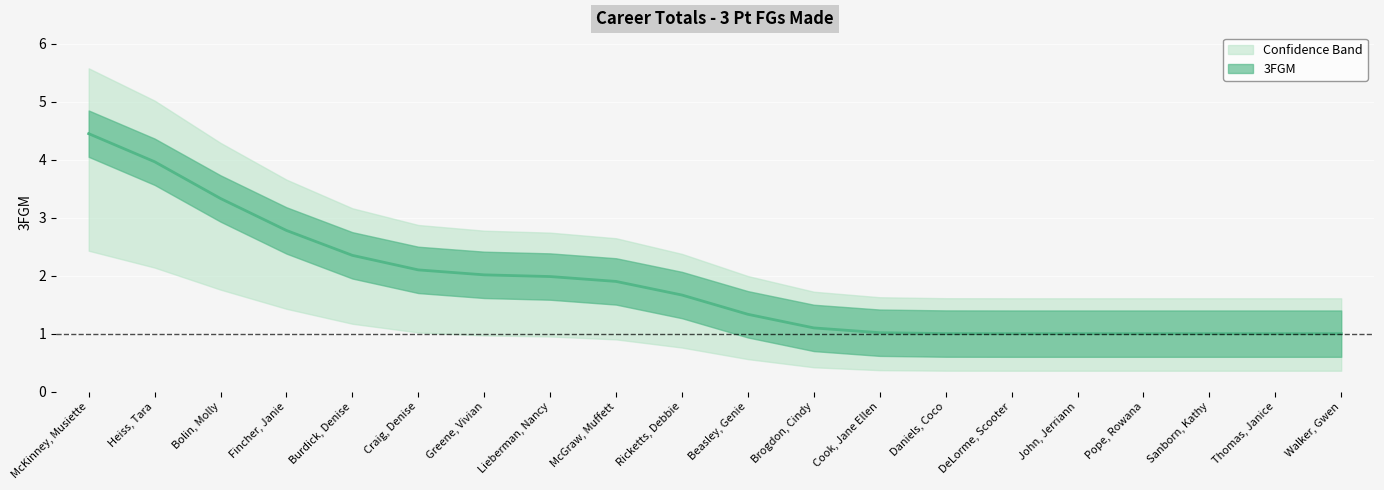

What is the greatest value displayed?

4.5